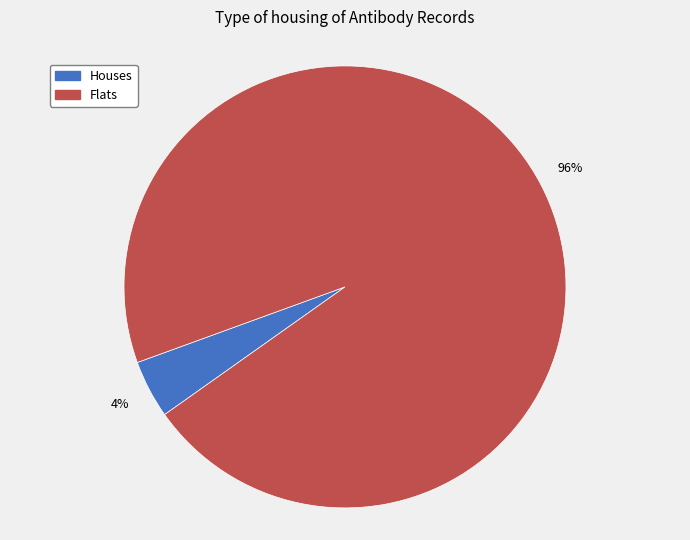

To the nearest percent, what is the average slice percentage?

50%